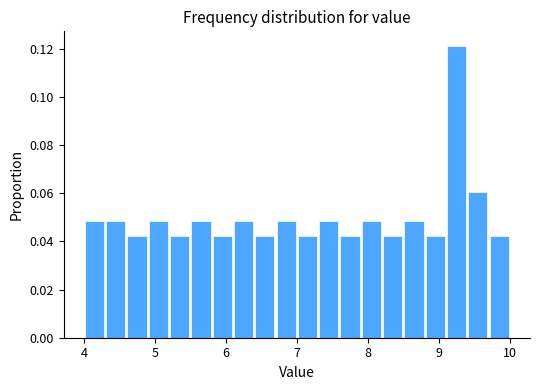

Around what value on the x-axis is the tallest bar? Give the approximate position of its centre, as read against the axis.

9.3